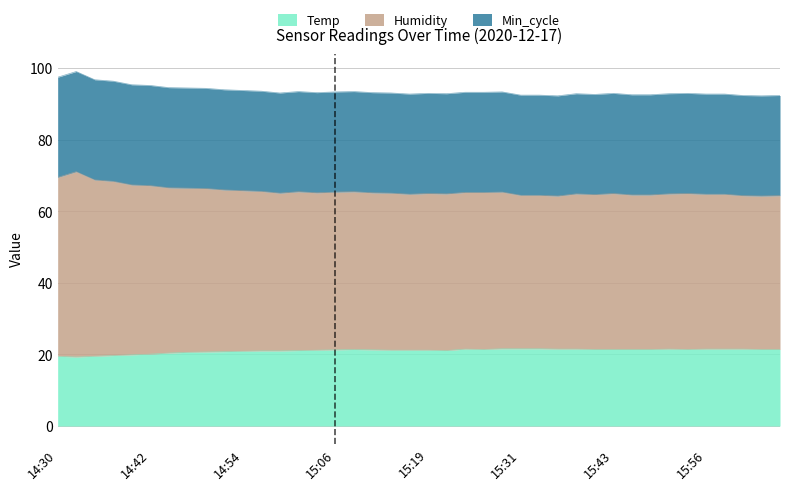

What is the approximate value of Temp at 14:52?

20.8